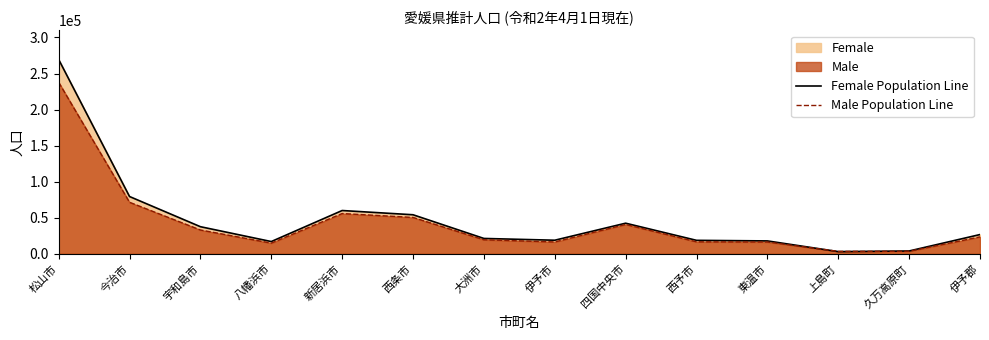

At 八幡浜市, list the series in order from largest to smallest.

Female Population Line, Male Population Line